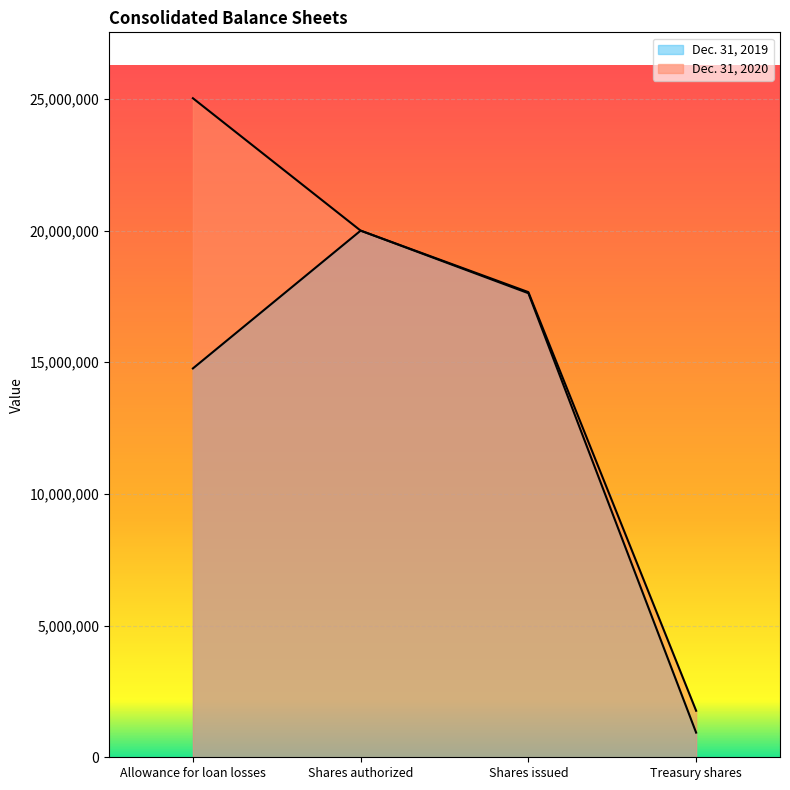

What is the average value of the Dec. 31, 2020 series?

16114968